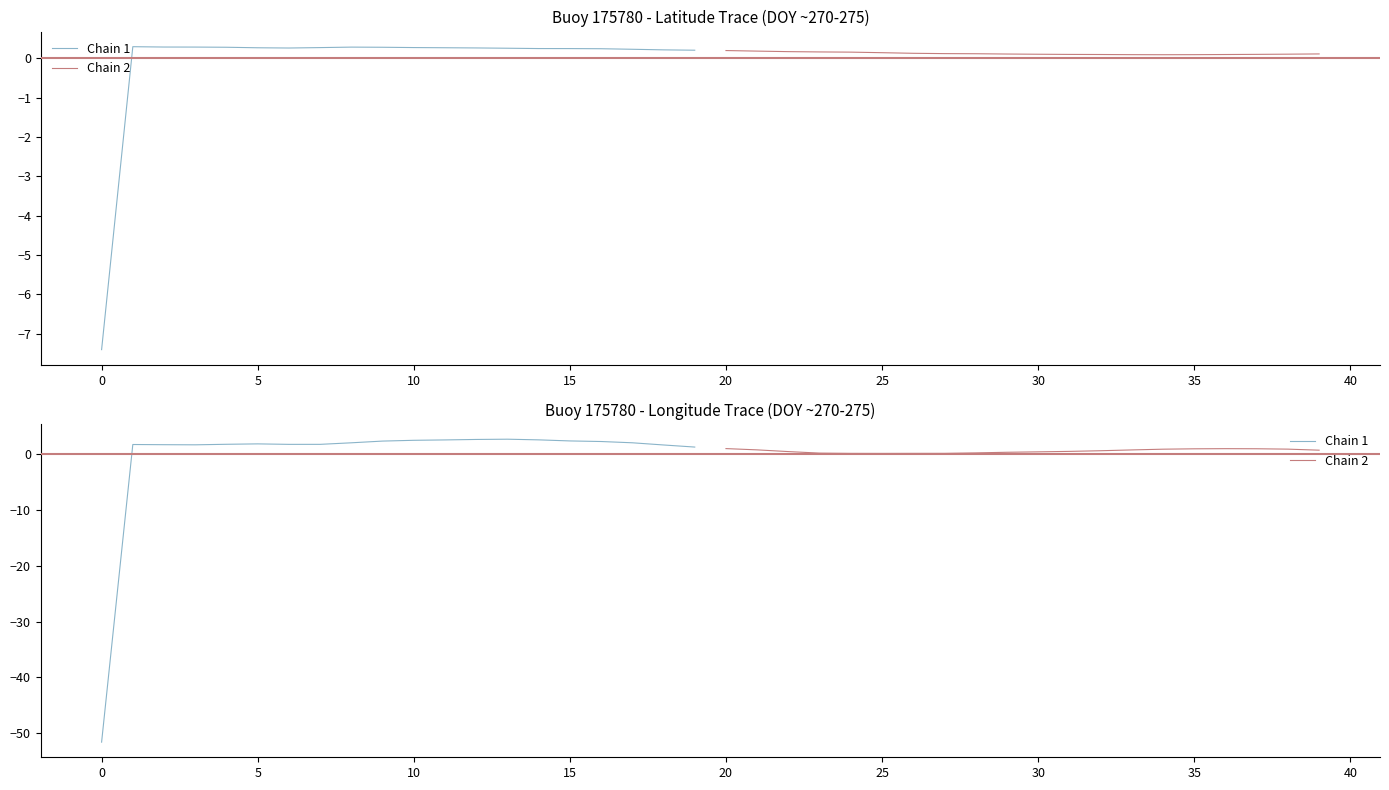

True or false: Chain 2 has more than 2 points higher than both neighbors.

False